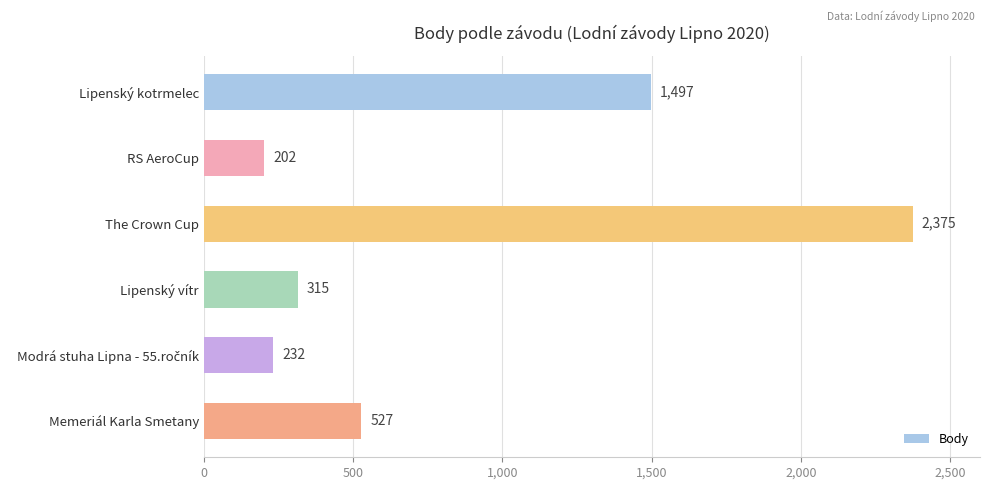

What is the value of the 6th bar from the top?

527